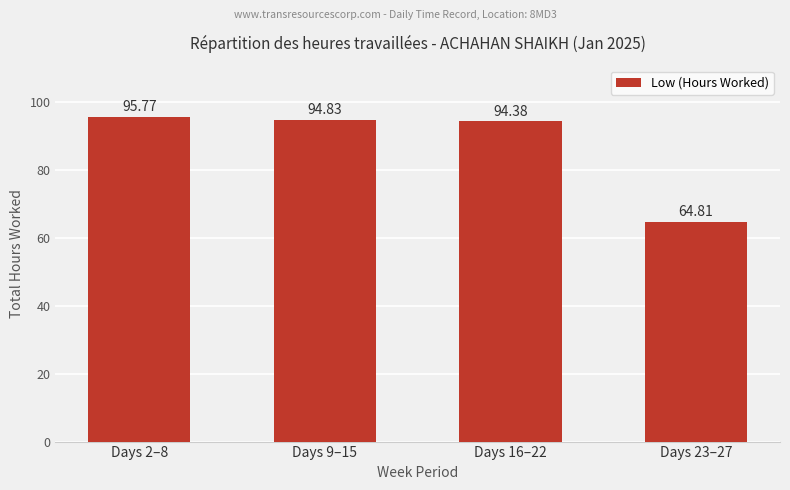

How many bars are there in total?

4